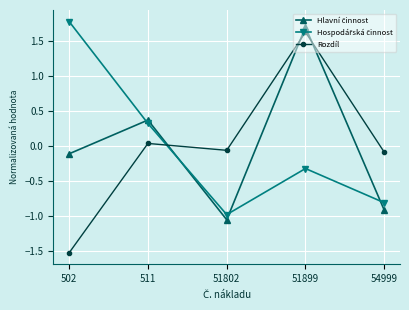

Which label corresponds to the smallest value in the chart?

502